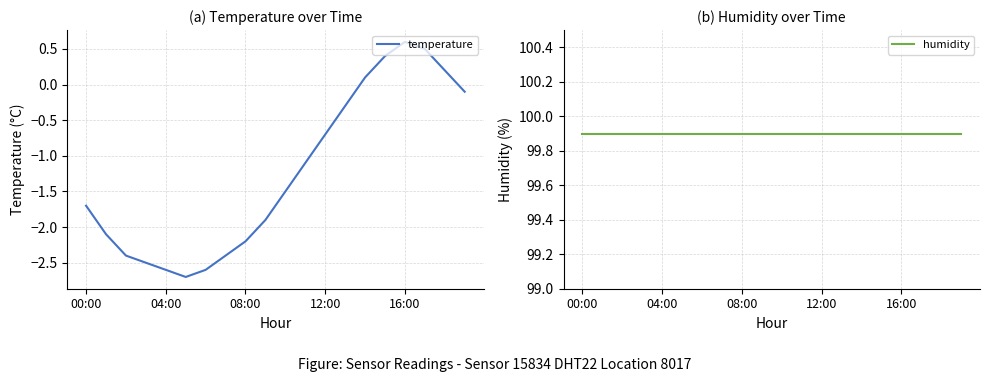

True or false: humidity and temperature cross at least once.

False